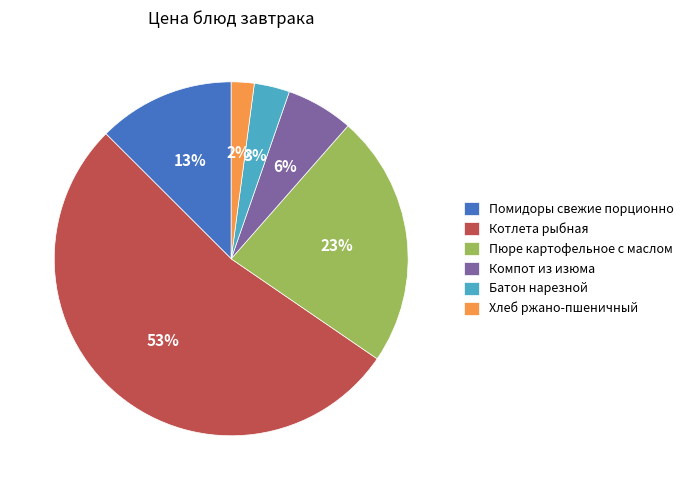

Rank the categories by value from highest to lowest.

Котлета рыбная, Пюре картофельное с маслом, Помидоры свежие порционно, Компот из изюма, Батон нарезной, Хлеб ржано-пшеничный